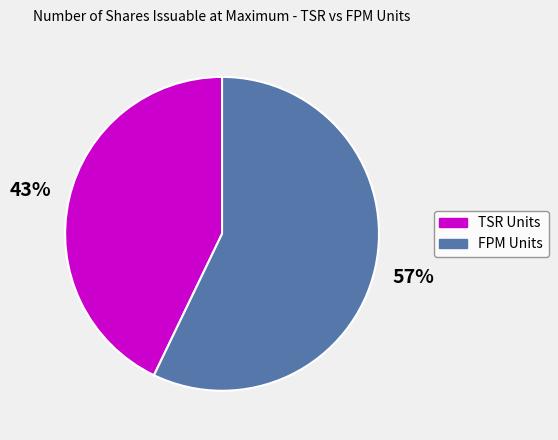

To the nearest percent, what is the average slice percentage?

50%